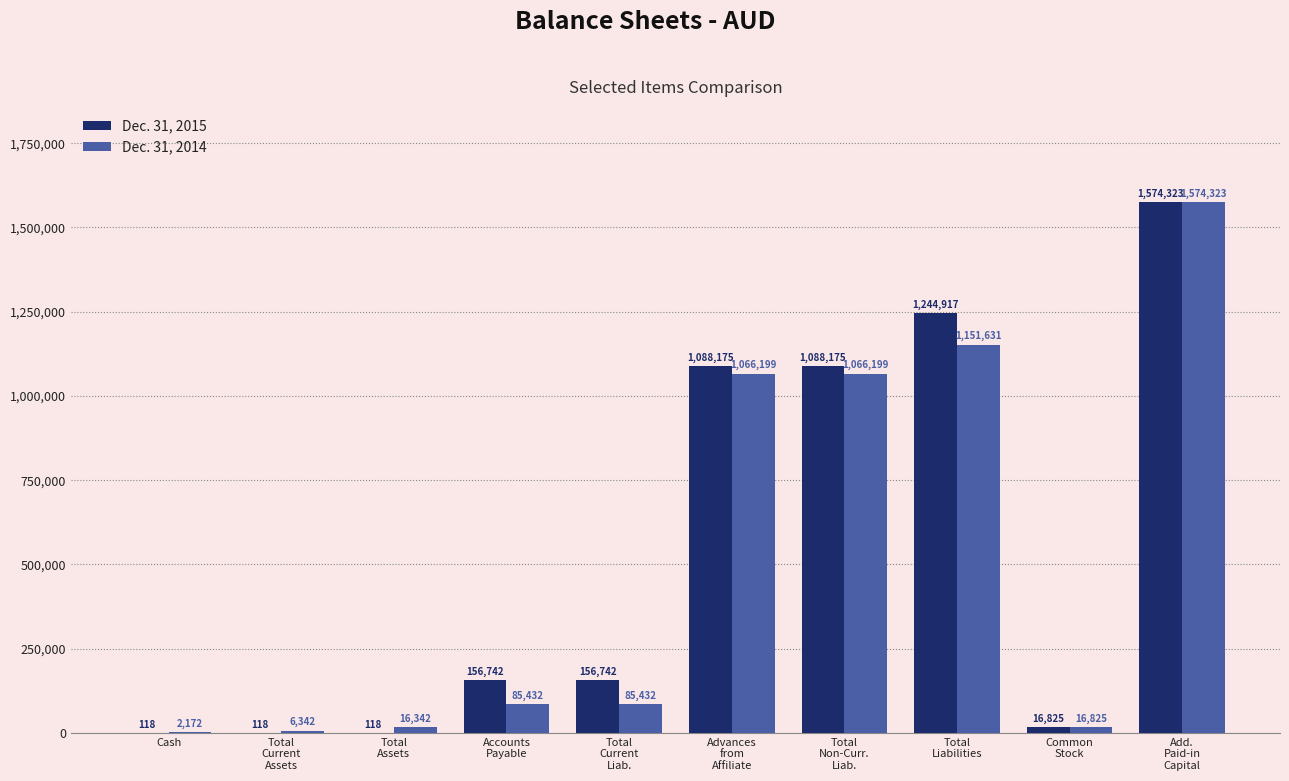

What is the highest value of the Dec. 31, 2014 series?

1574323